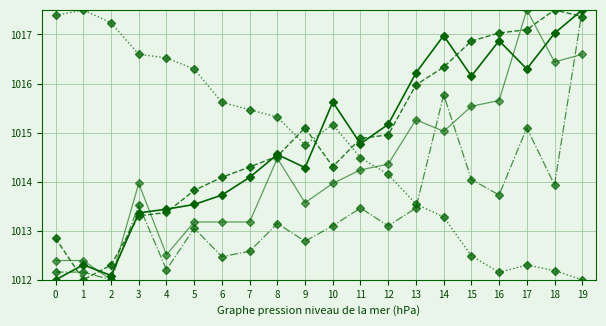

Does the chart have visible grid lines?

Yes